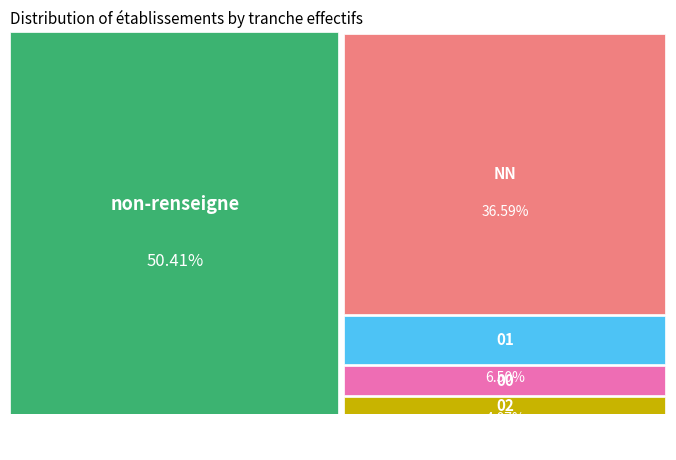

The NN slice represents 37% of the pie. True or false?

True